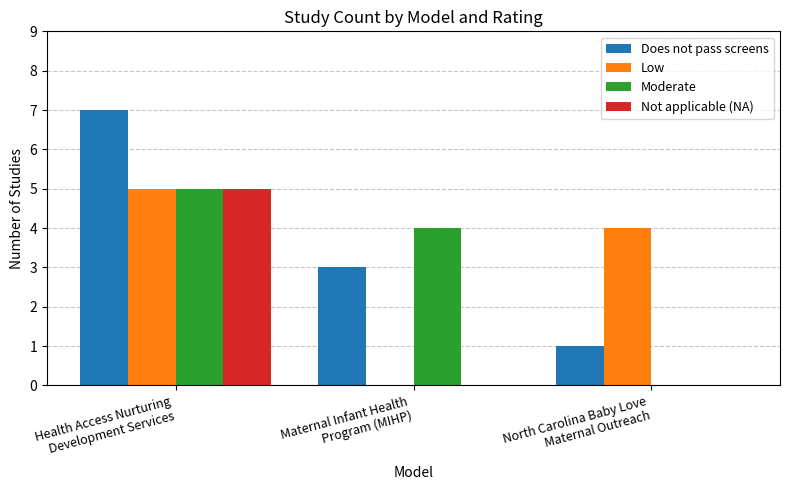

Reading left to right, what are all the values shown in this chart?

Does not pass screens: Health Access Nurturing
Development Services=7	Maternal Infant Health
Program (MIHP)=3	North Carolina Baby Love
Maternal Outreach=1
Low: Health Access Nurturing
Development Services=5	Maternal Infant Health
Program (MIHP)=0	North Carolina Baby Love
Maternal Outreach=4
Moderate: Health Access Nurturing
Development Services=5	Maternal Infant Health
Program (MIHP)=4	North Carolina Baby Love
Maternal Outreach=0
Not applicable (NA): Health Access Nurturing
Development Services=5	Maternal Infant Health
Program (MIHP)=0	North Carolina Baby Love
Maternal Outreach=0